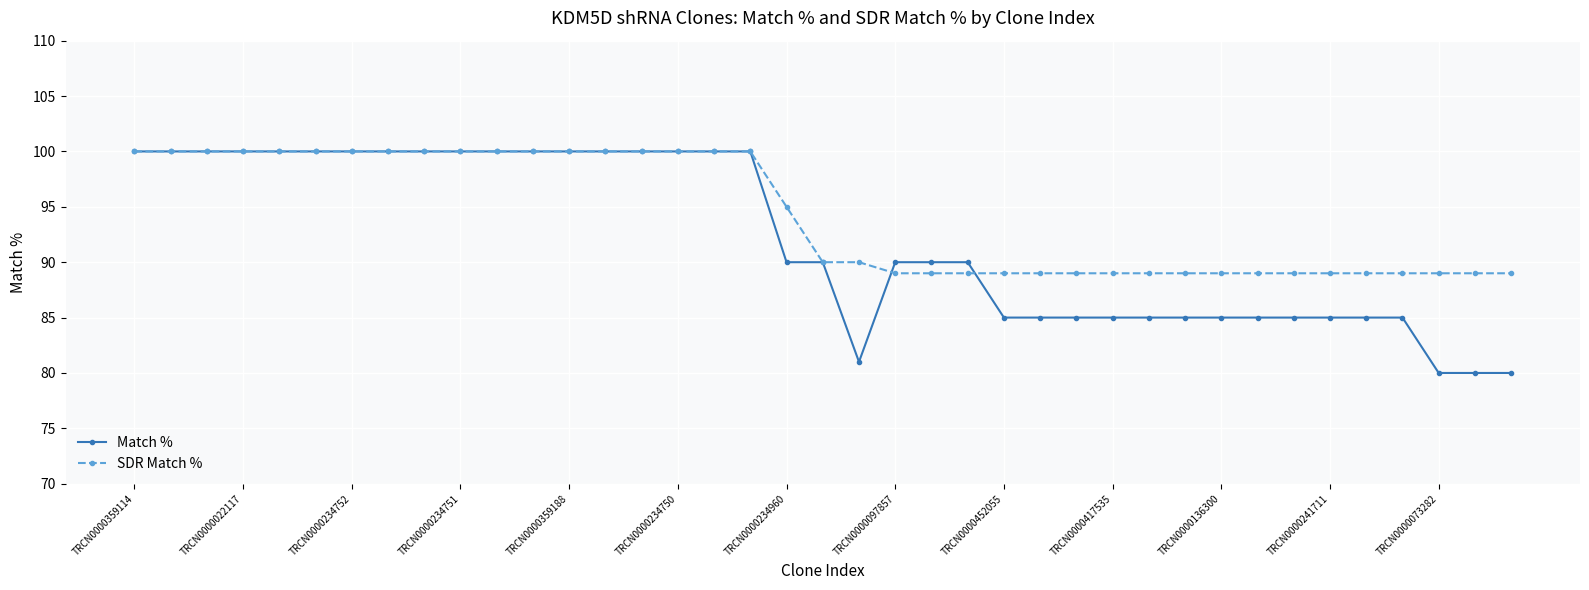

What is the difference between the maximum and second lowest values in the Match % series?

20